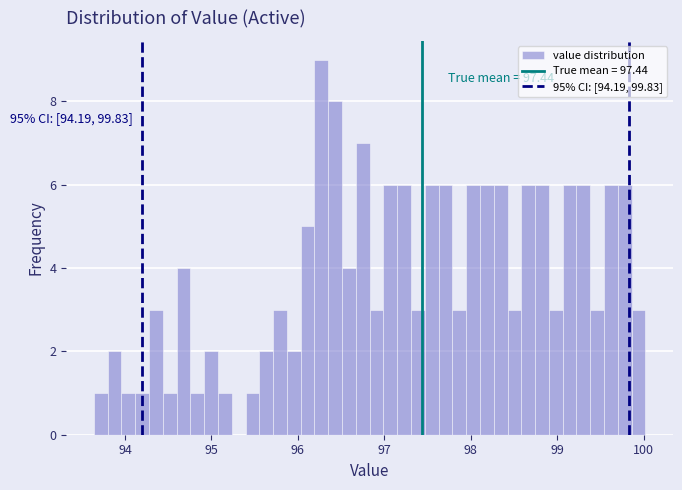

Read against the x-axis, roughly where is the centre of the tallest bar?

96.3